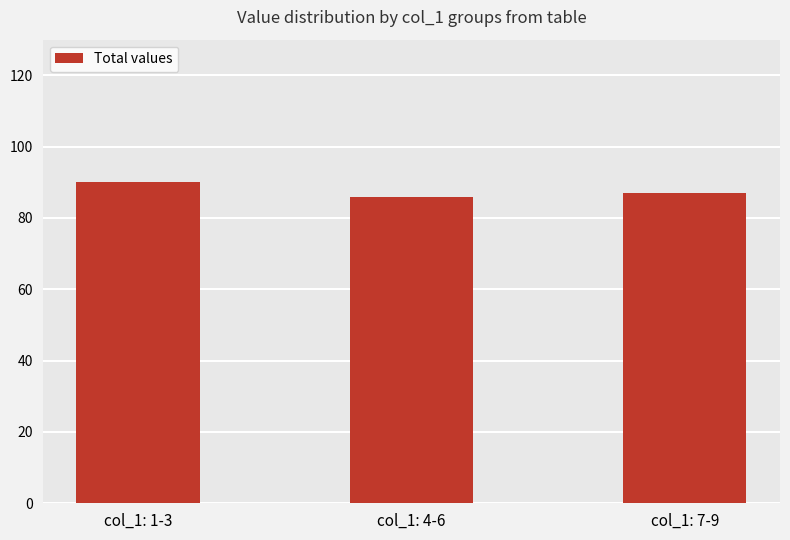

What is the average value?

88